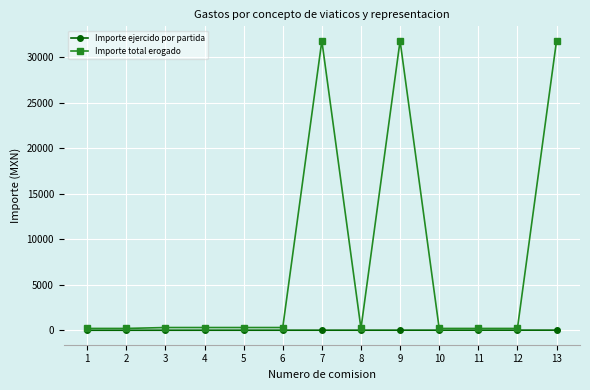

Which series changed the most between 3 and 7?

Importe total erogado